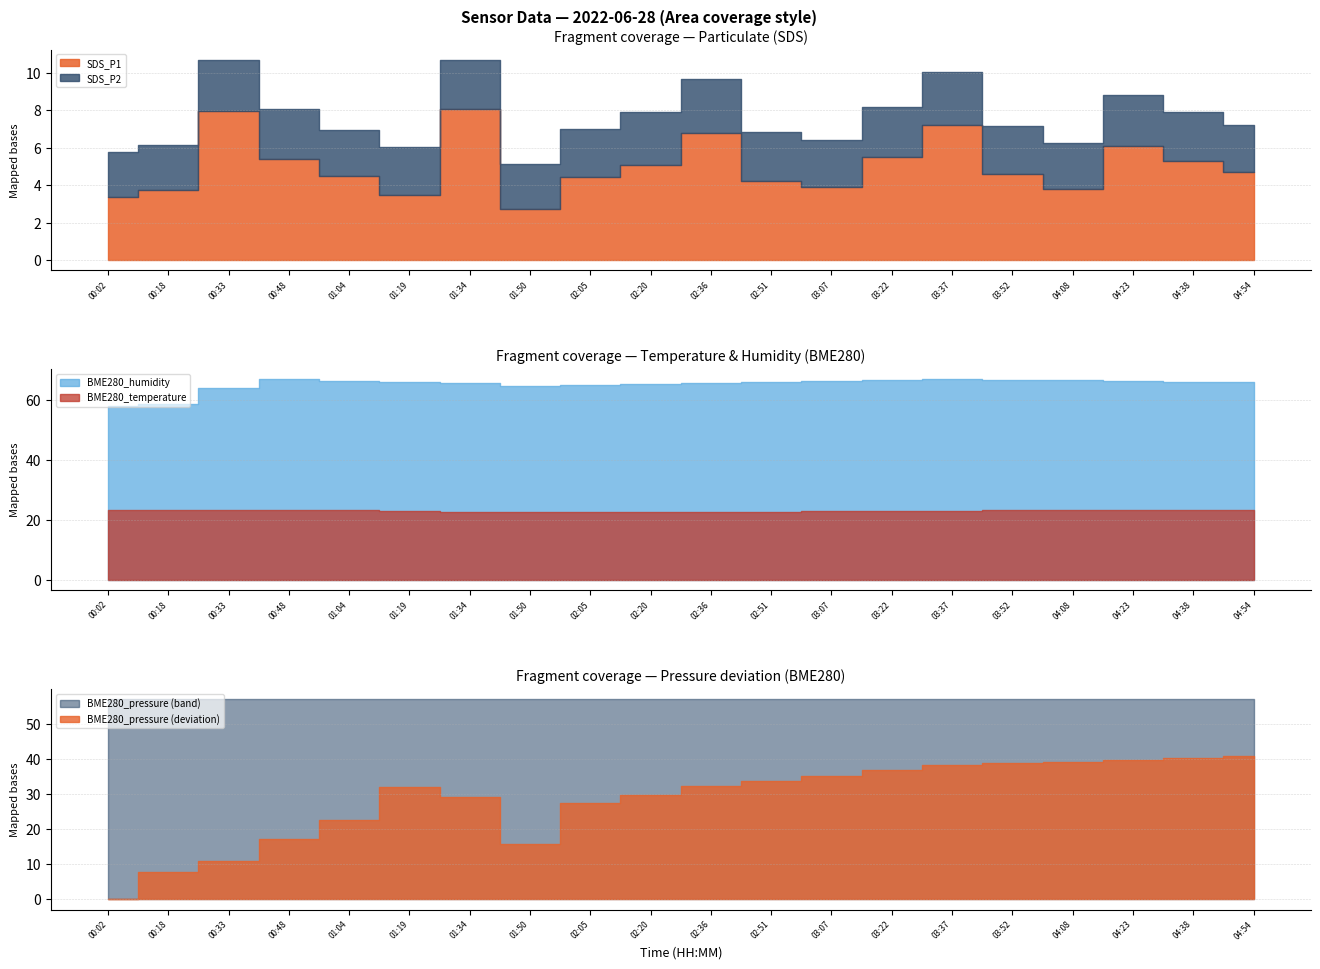

Reading left to right, list all the values displayed in this chart.

SDS_P1: 3.4	3.7	8.0	5.4	4.5	3.5	8.1	2.8	4.4	5.1	6.8	4.2	3.9	5.5	7.2	4.6	3.8	6.1	5.3	4.7
SDS_P2: 2.5	2.4	2.8	2.7	2.5	2.5	2.6	2.4	2.6	2.8	2.9	2.6	2.5	2.7	2.9	2.5	2.5	2.8	2.6	2.5
BME280_temperature: 23.4	23.2	23.2	23.4	23.2	22.9	22.7	22.7	22.5	22.6	22.7	22.8	22.9	23.0	23.1	23.1	23.2	23.2	23.3	23.4
BME280_humidity: 58.1	58.9	64.2	67.0	66.4	66.0	65.6	64.7	65.2	65.5	65.8	66.1	66.4	66.7	67.0	66.8	66.6	66.4	66.2	66.0
BME280_pressure: 100398.3	100406.2	100409.2	100415.4	100421.0	100430.2	100427.3	100414.0	100425.7	100428.0	100430.5	100432.0	100433.5	100435.0	100436.5	100437.0	100437.5	100438.0	100438.5	100439.0